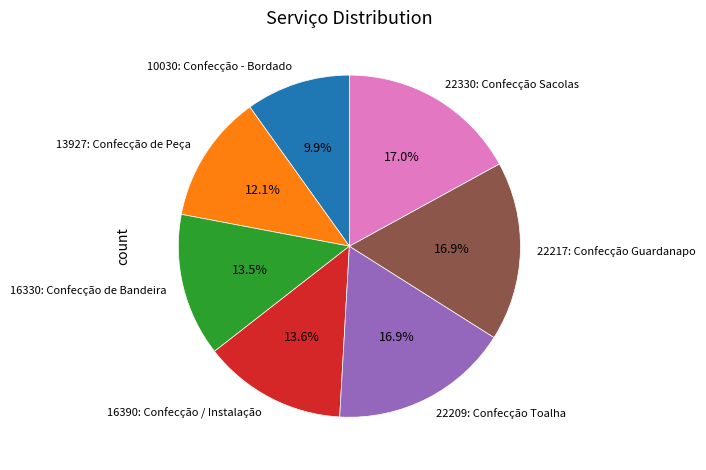

Is there any slice that represents more than half of the pie?

No